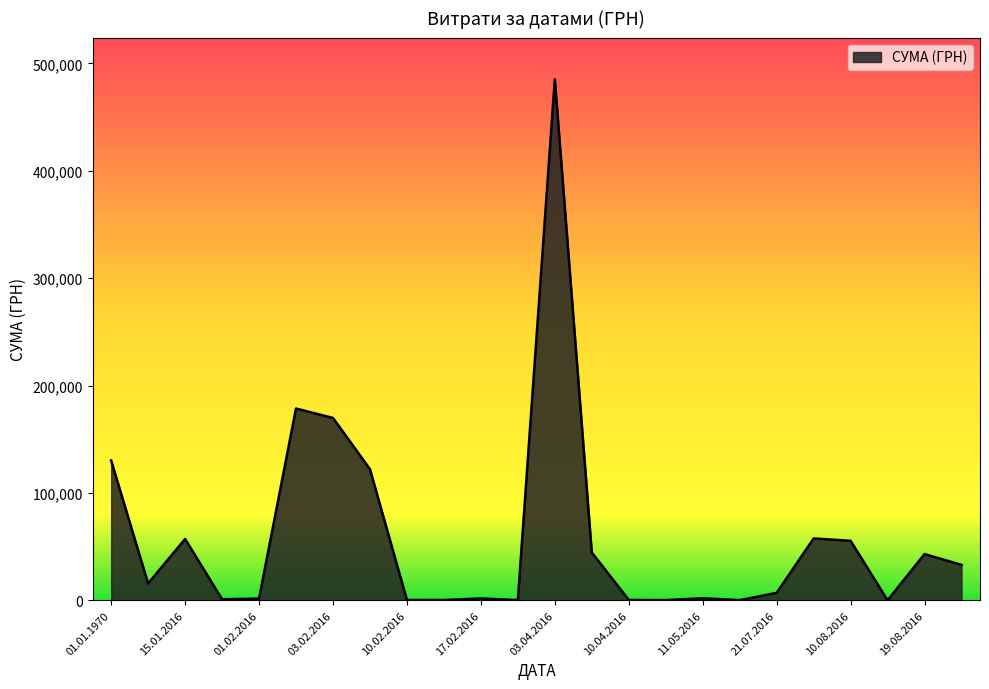

What is the maximum value shown in the chart?

485257.2